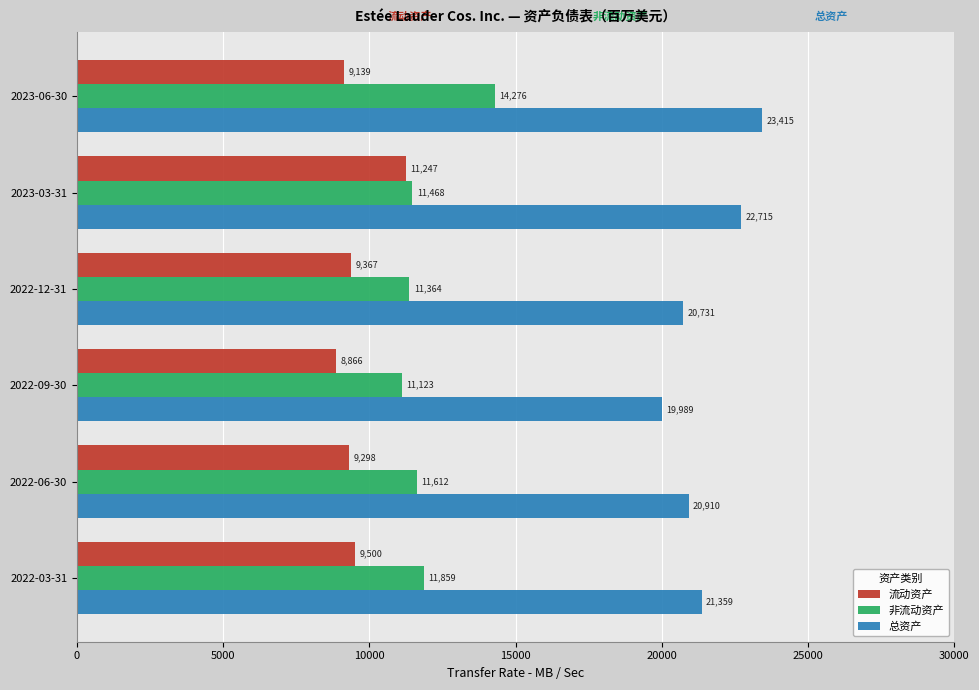

What is the sum of all 非流动资产 values?

71702